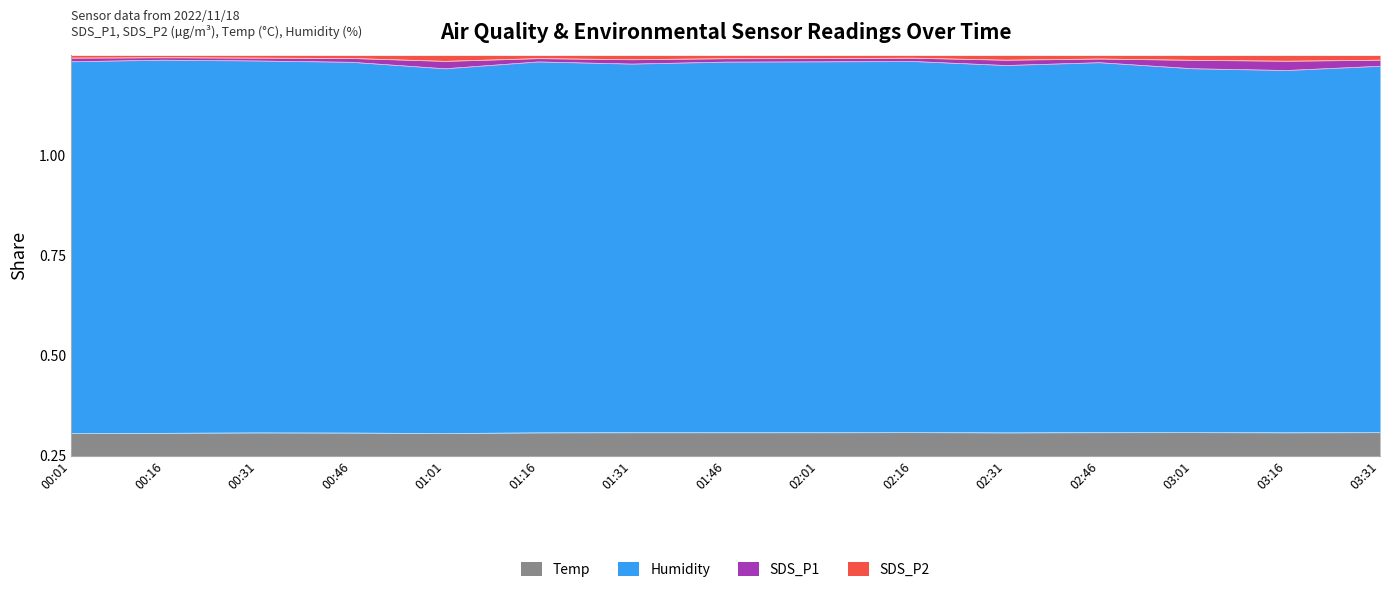

What are all the series names shown in the legend?

Temp, Humidity, SDS_P1, SDS_P2